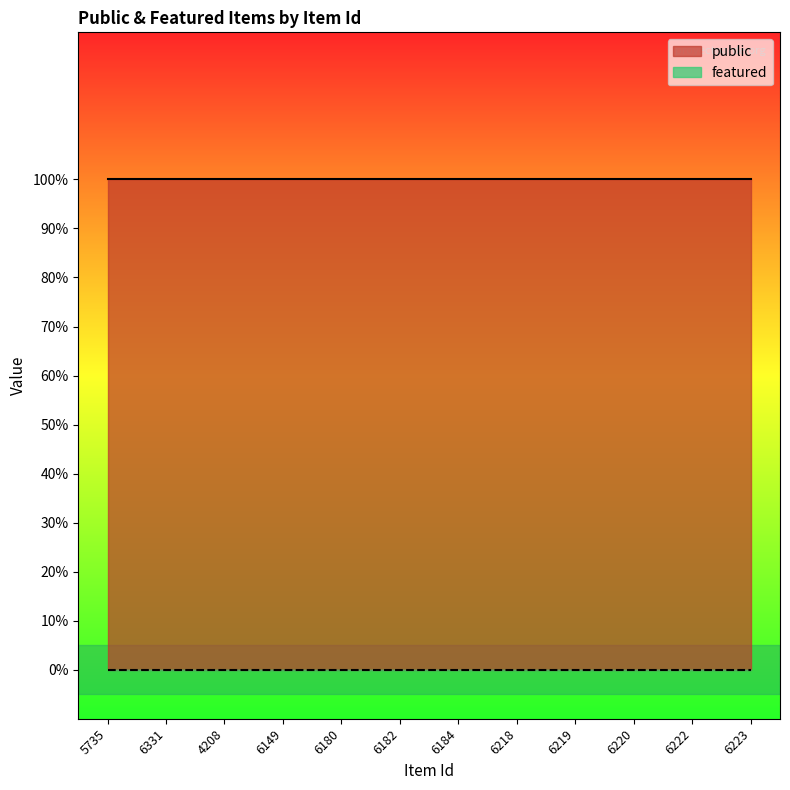

True or false: featured has more than 2 points higher than both neighbors.

False